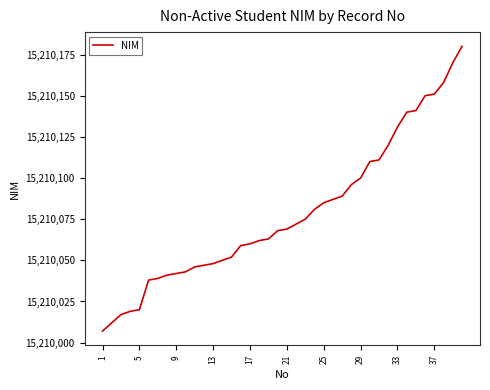

What is the minimum value shown in the chart?

15210007